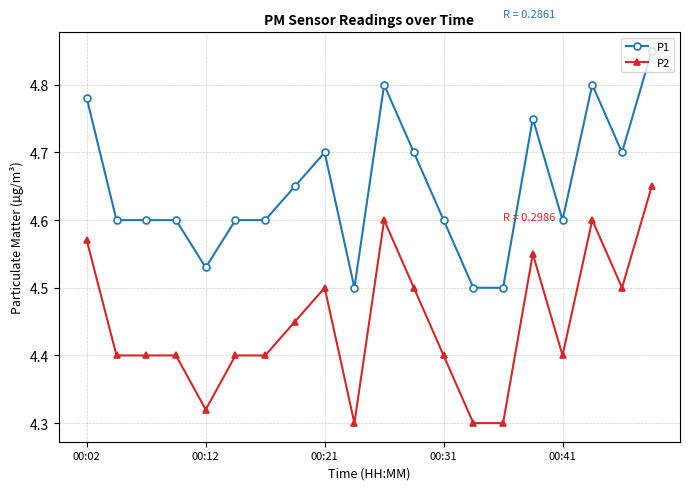

How many P2 values are between 4 and 5?

20